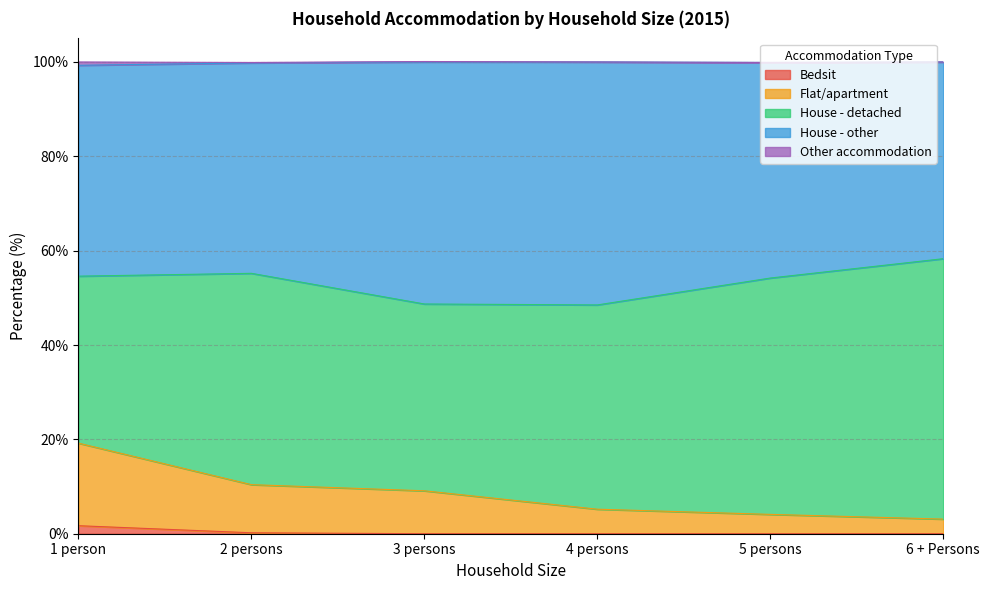

Does the chart display data point markers on the line(s)?

No